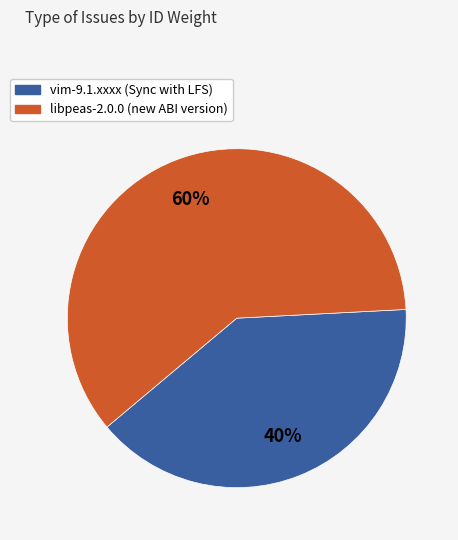

Is the sum of vim-9.1.xxxx (Sync with LFS) and libpeas-2.0.0 (new ABI version) greater than half?

Yes